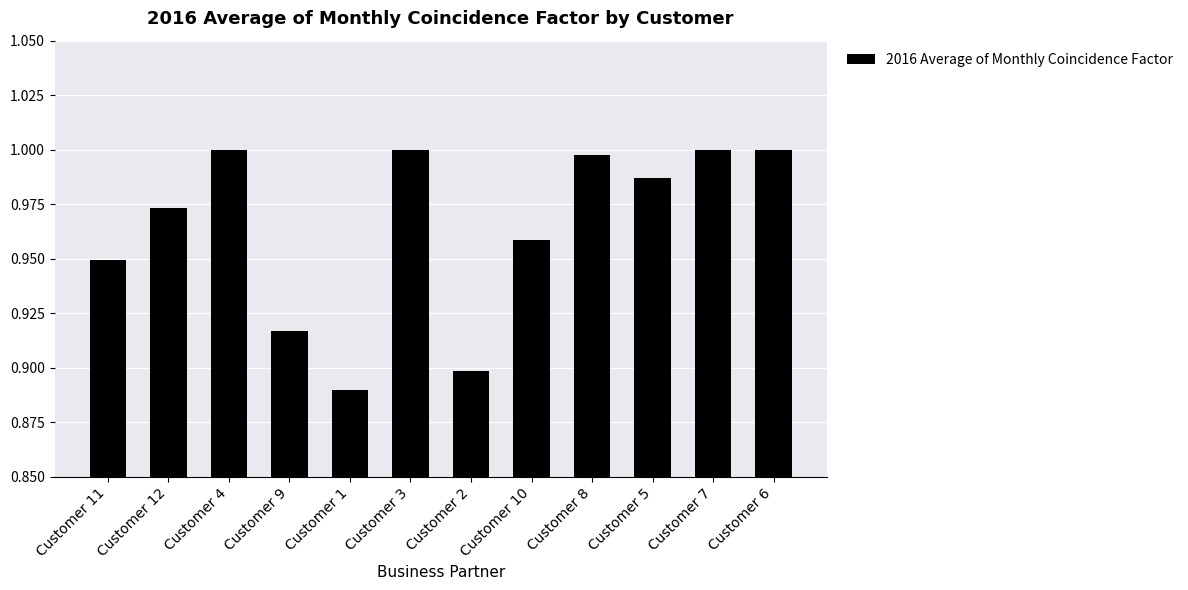

What is the sum of the values at Customer 6 and Customer 4?

2.0